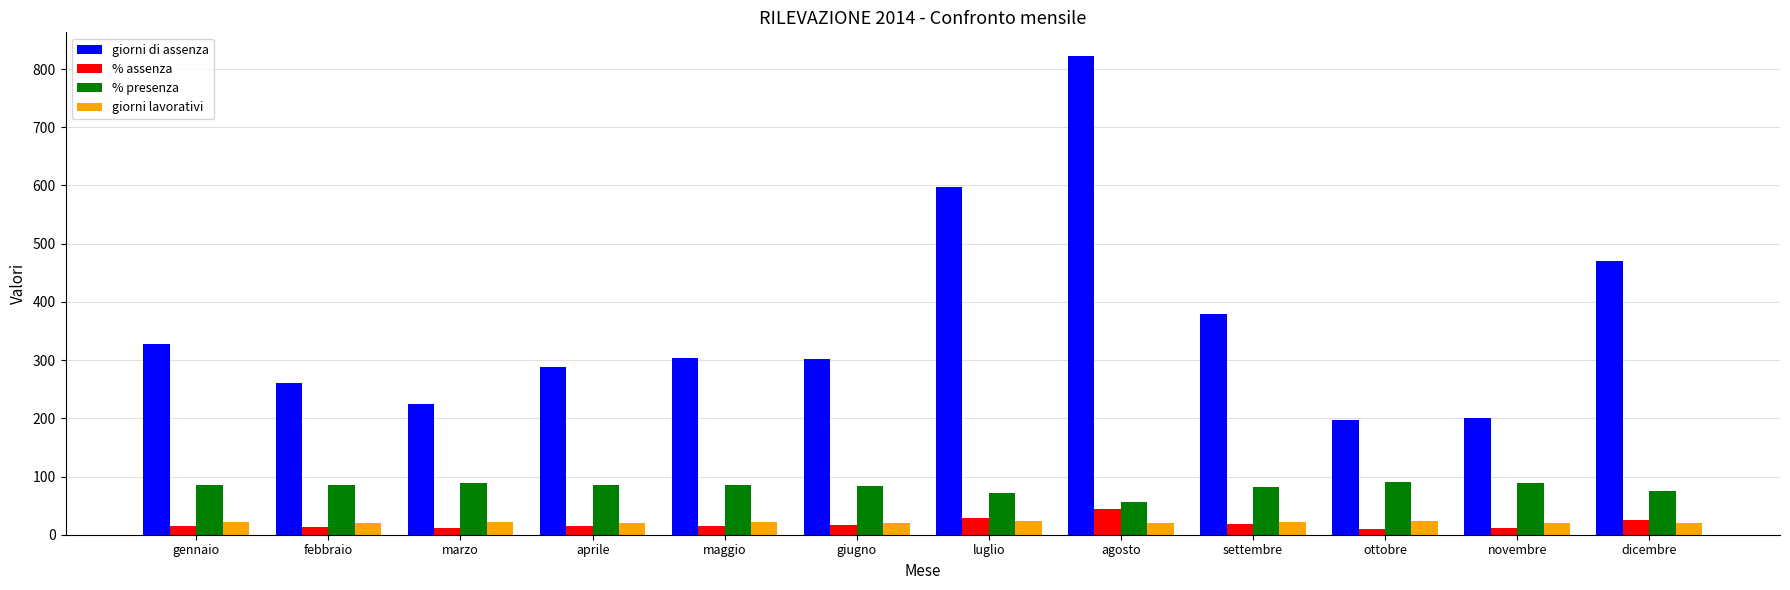

The giorni lavorativi series shows 20.0 at febbraio. True or false?

True